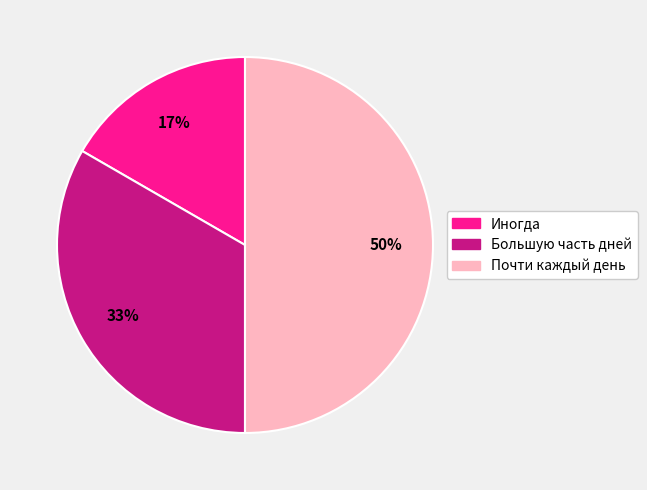

What is the largest slice in the pie chart?

Почти каждый день